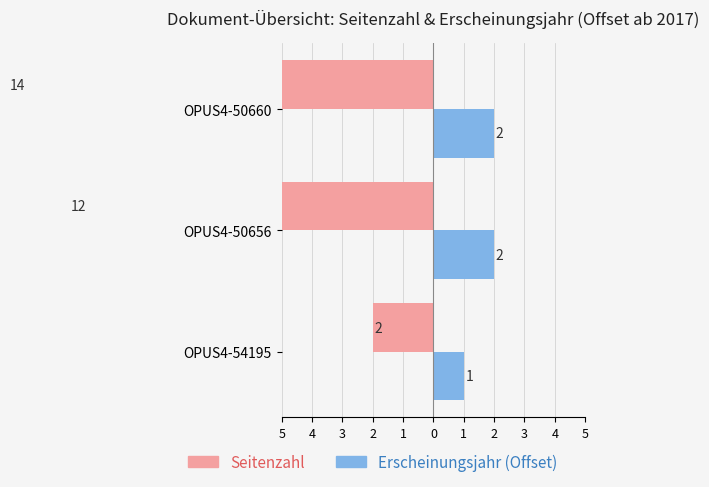

Count the Seitenzahl values in the range -14 to -2.

3